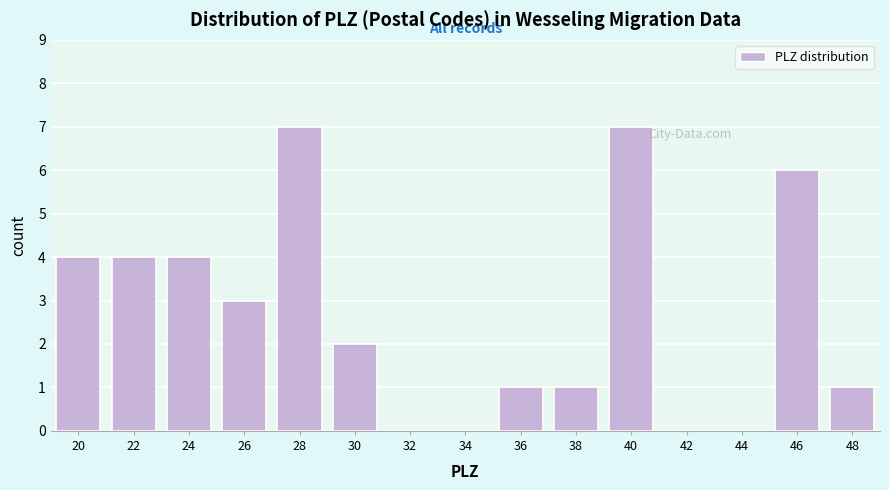

Reading left to right, what are all the values shown in this chart?

20=4	22=4	24=4	26=3	28=7	30=2	32=0	34=0	36=1	38=1	40=7	42=0	44=0	46=6	48=1